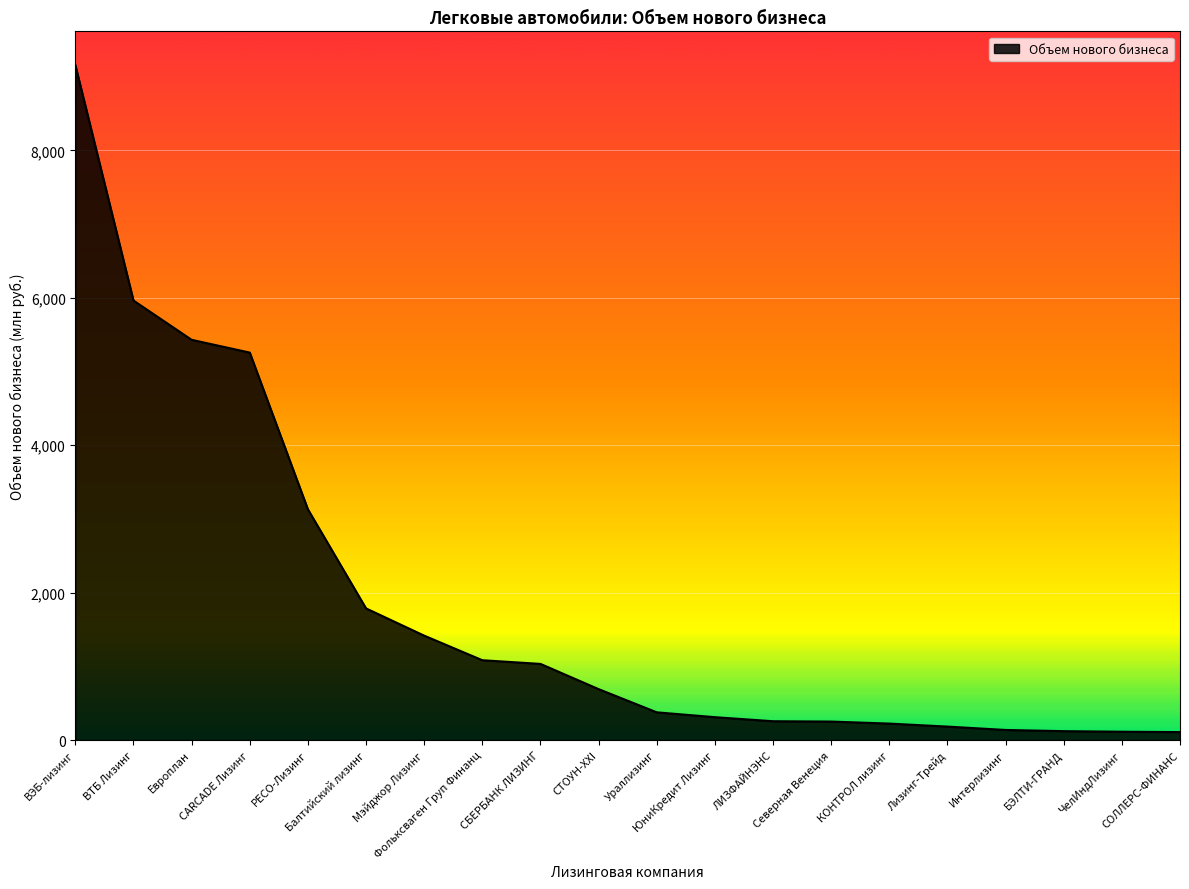

What is the sum of the values at ВТБ Лизинг and Ураллизинг?

6339.8